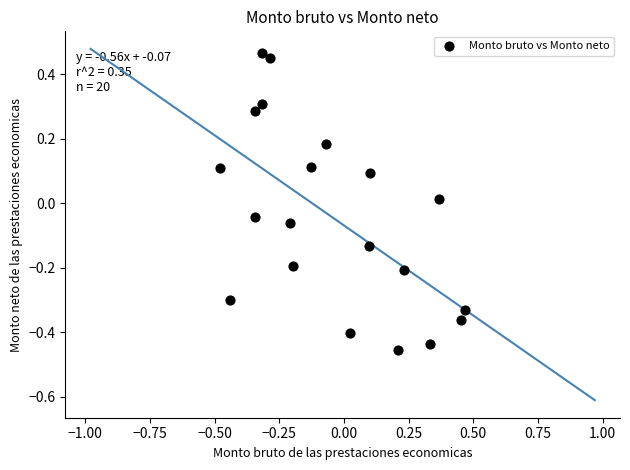

What is the range of Y values (max minus min)?

0.9